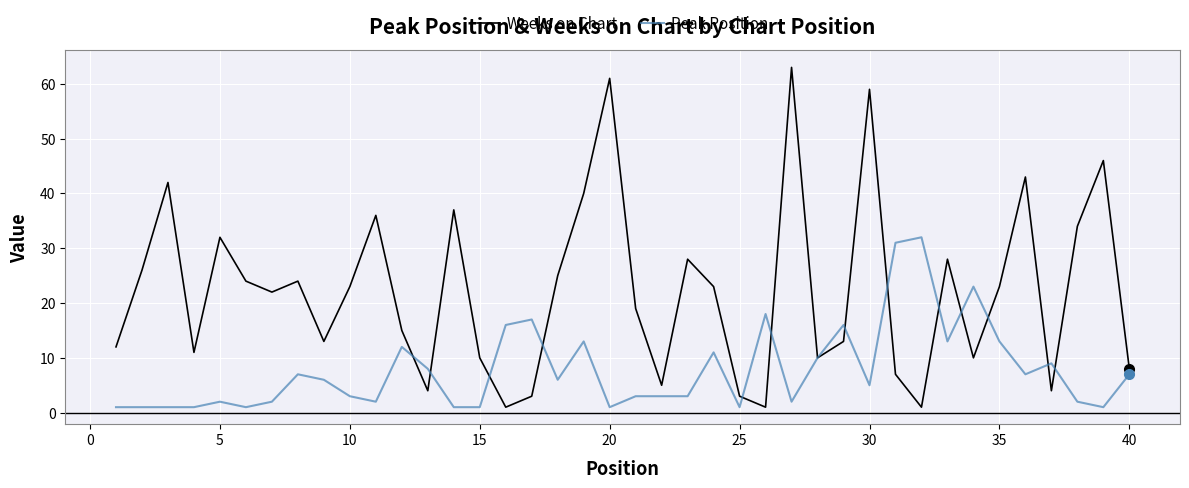

Rank the series by their average value, from highest to lowest.

Weeks on Chart, Peak Position